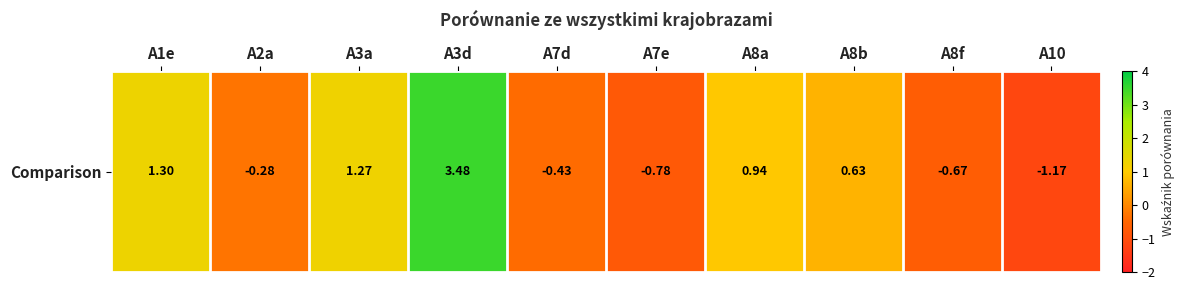

Reading left to right, list all the values displayed in this chart.

1.3	-0.3	1.3	3.5	-0.4	-0.8	0.9	0.6	-0.7	-1.2